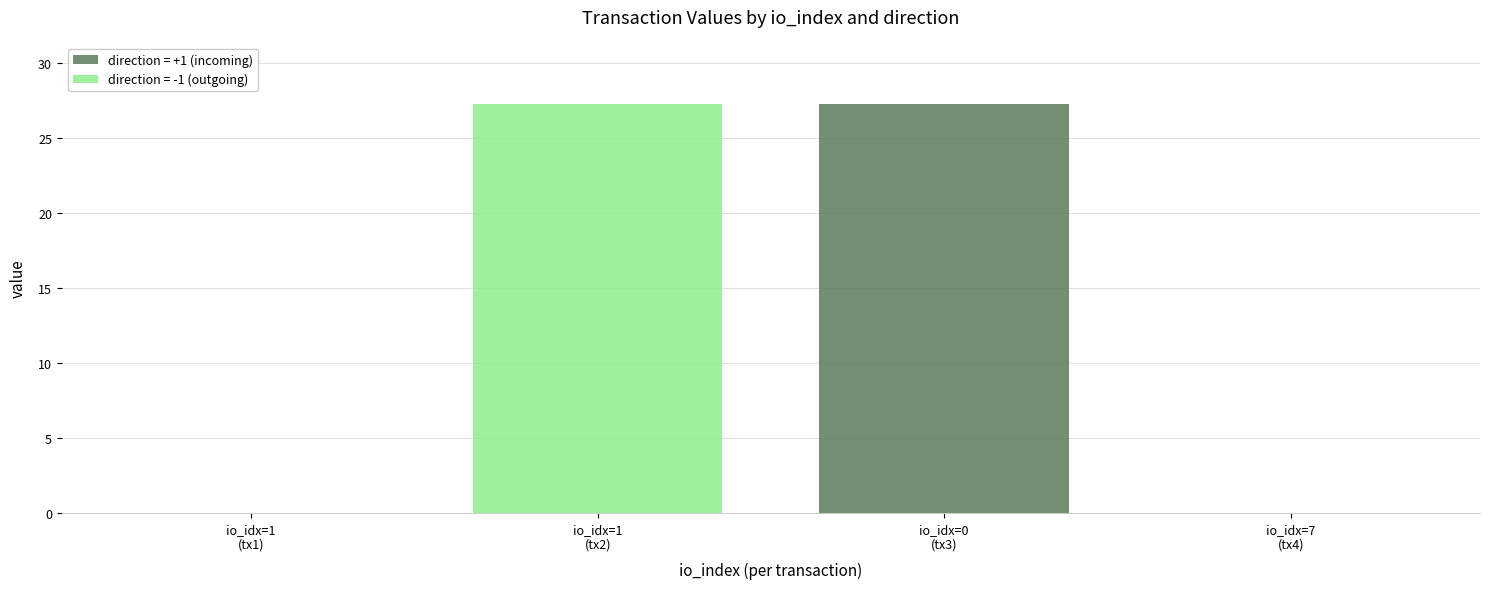

Rank the series by their maximum value, from lowest to highest.

value (direction=-1), value (direction=1)